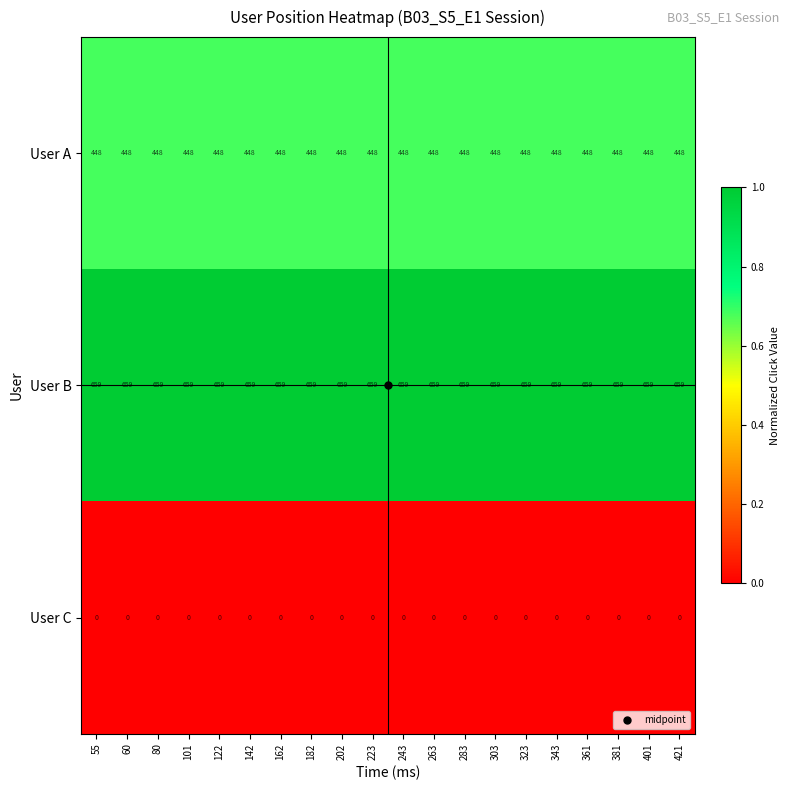

How many data points does each series have?

20